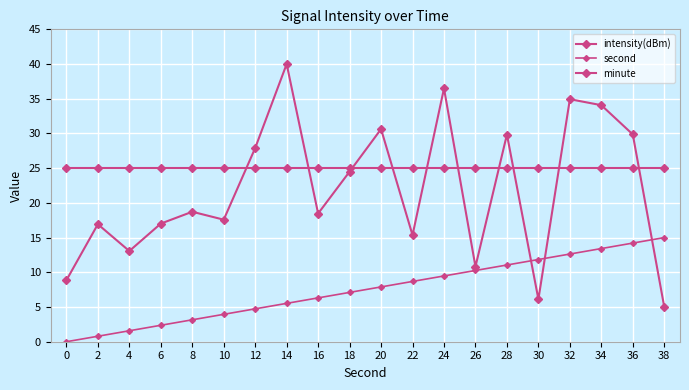

How many distinct data groups are displayed?

3